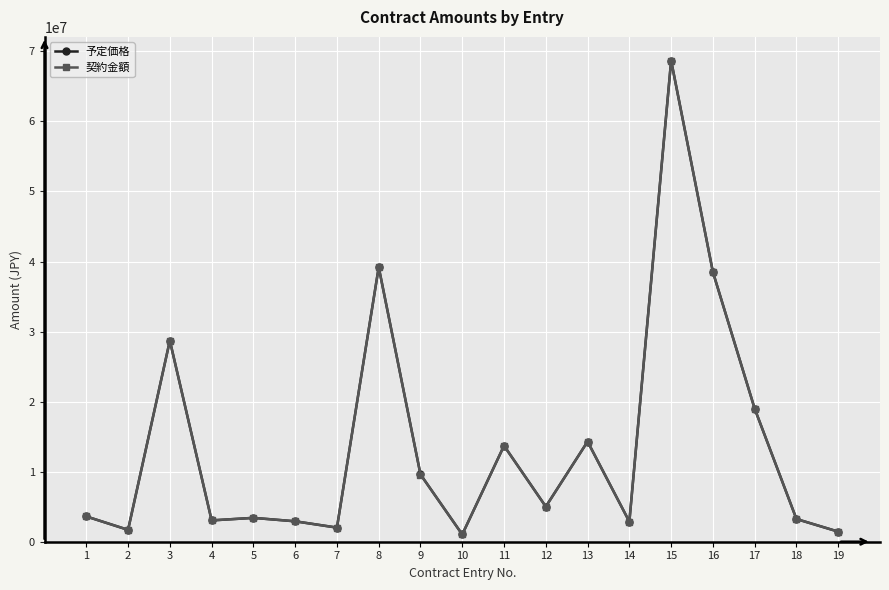

At which label does 契約金額 reach its peak?

15